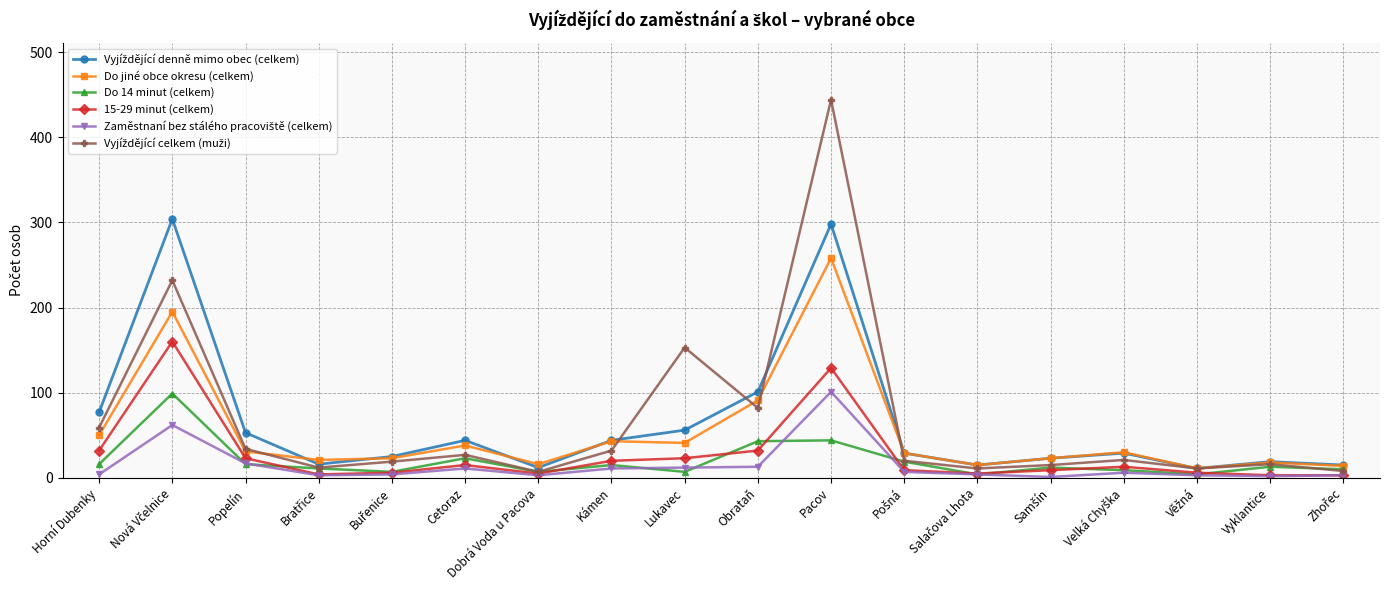

What is the greatest value displayed?

444